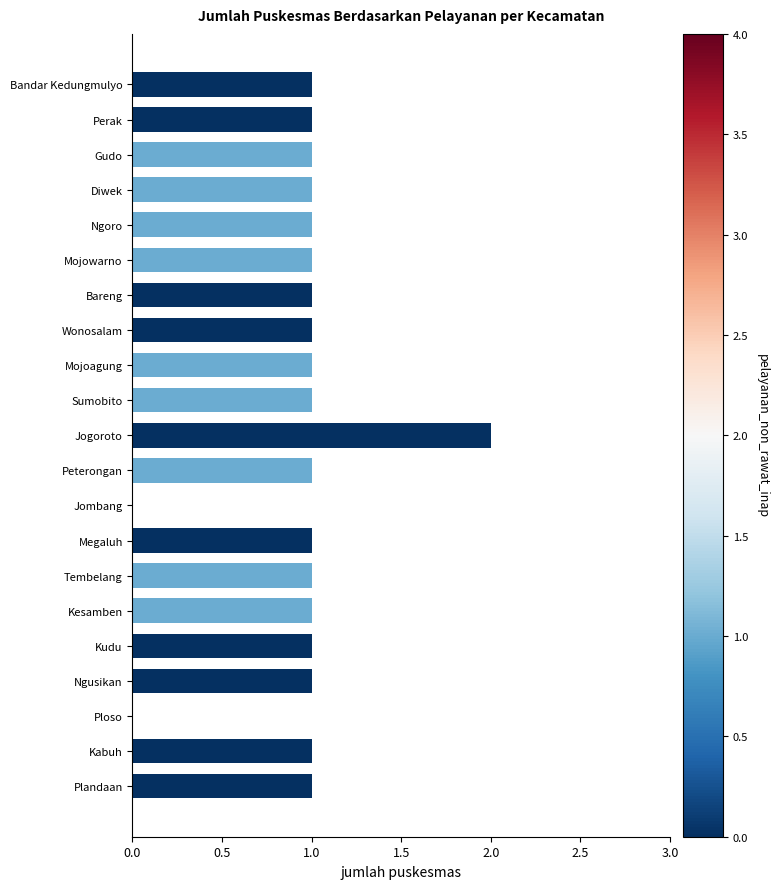

True or false: the data shows 0 at Bareng.

False